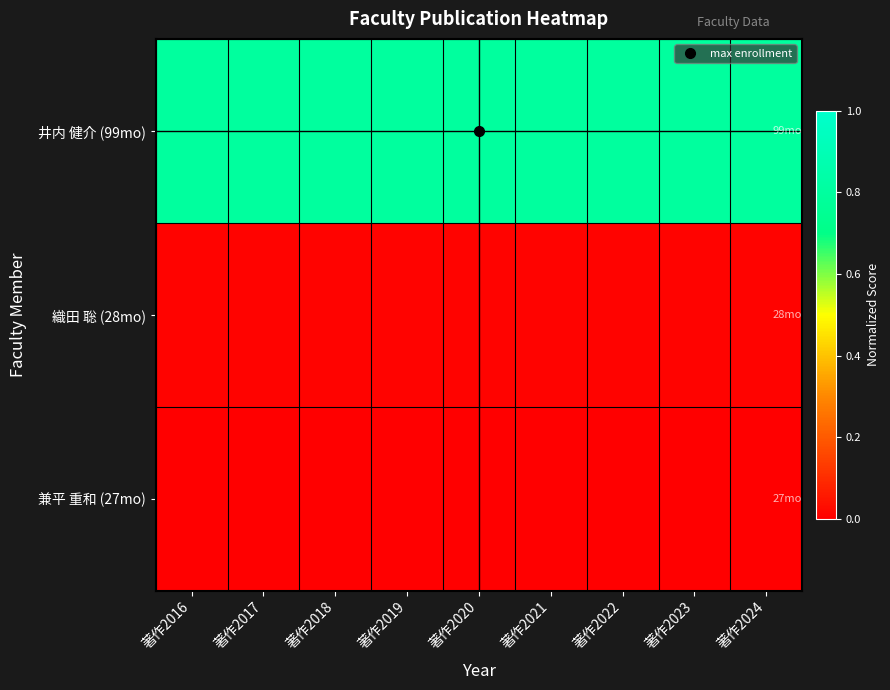

What is the difference between the highest and lowest values at 著作2020?

0.8